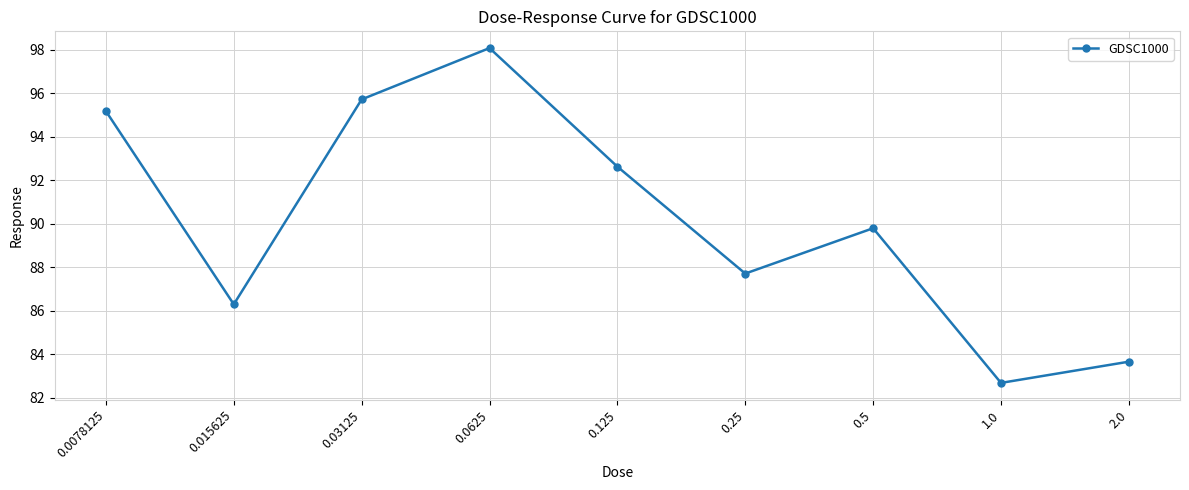

Does the chart have visible grid lines?

Yes